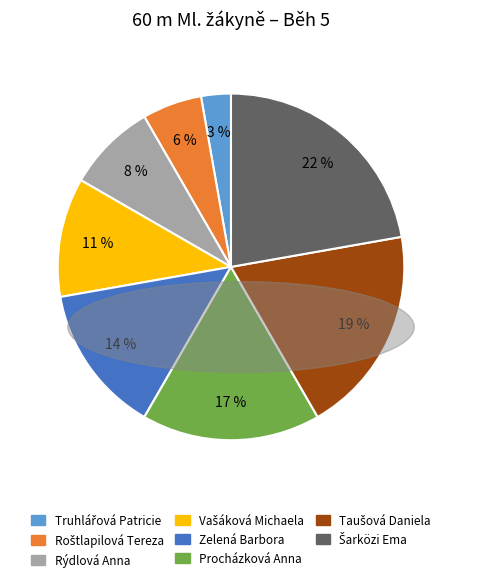

To the nearest percent, what percentage of the pie is Rýdlová Anna?

8%